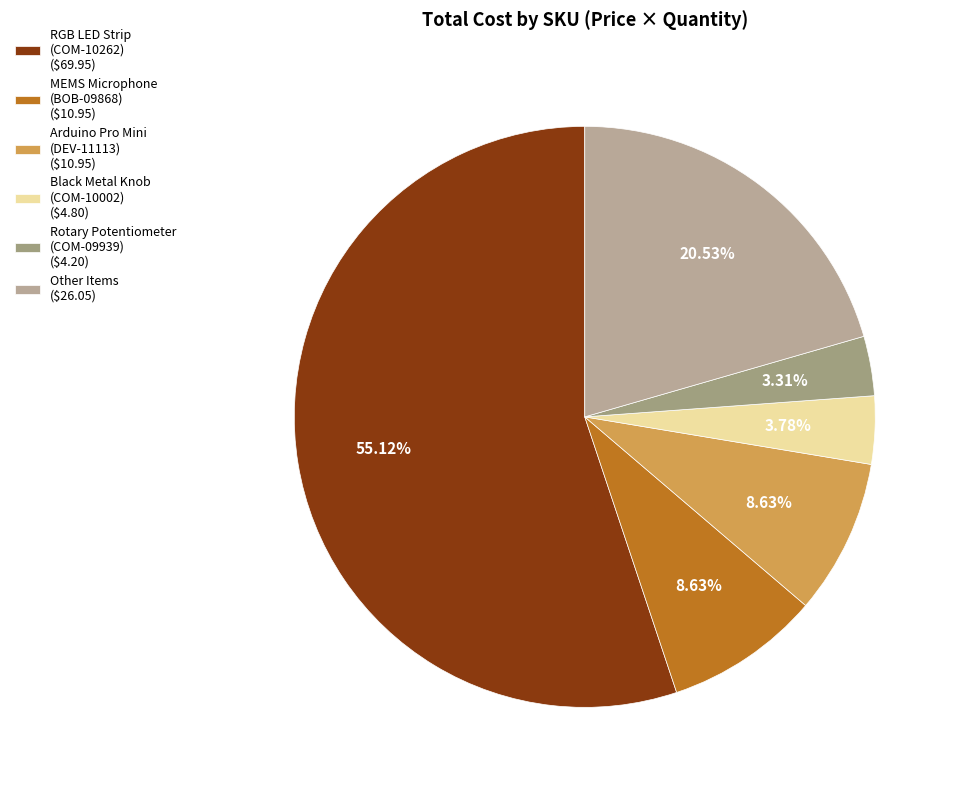

Count the number of slices in the pie.

6